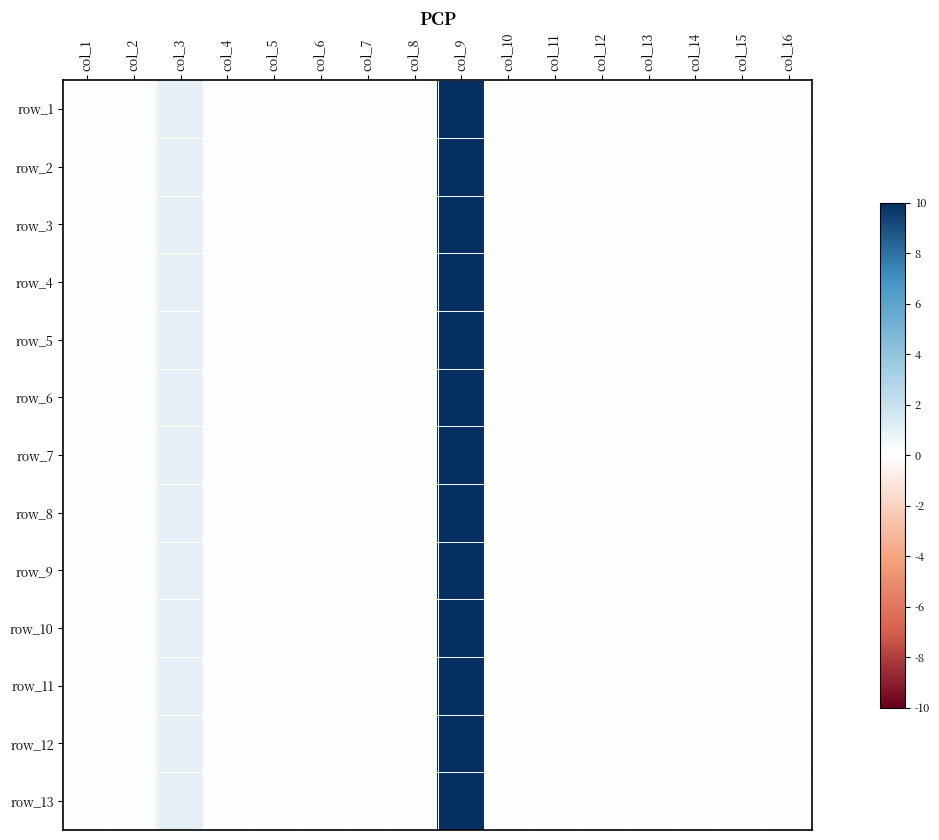

Which category has the highest value across all series?

col_9